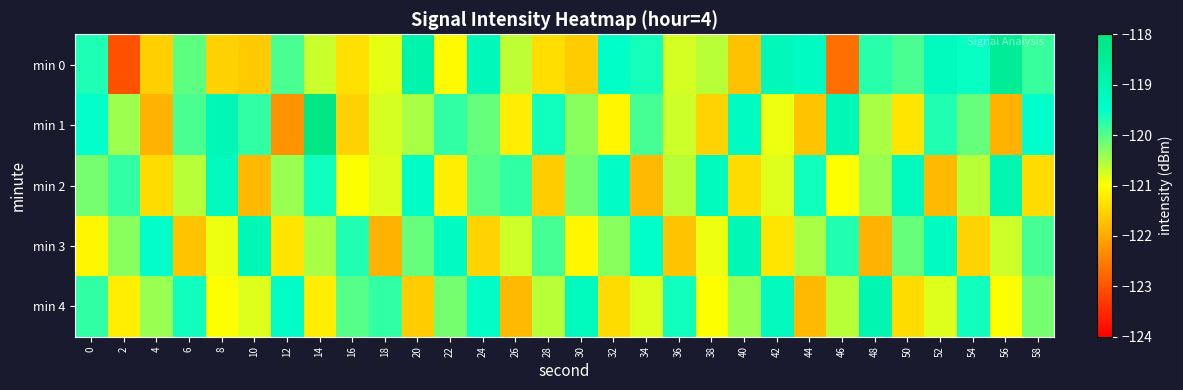

Which has a higher value, 14 or 30?

14